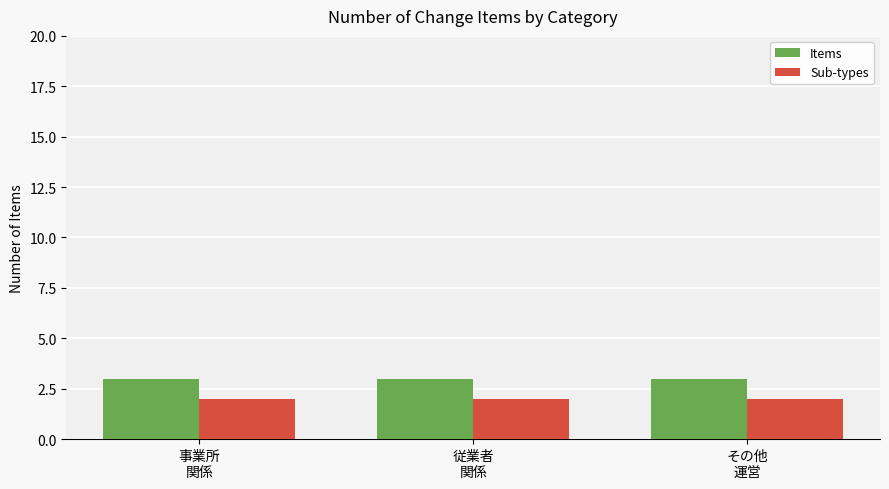

What is the lowest value of the Items series?

3